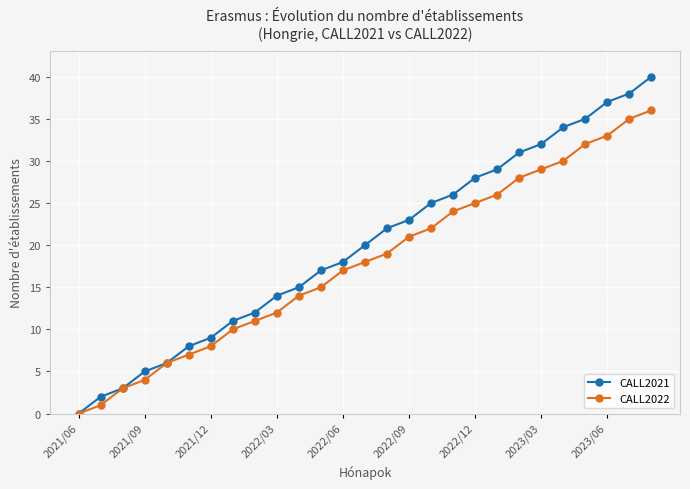

Rank the series by their maximum value, from lowest to highest.

CALL2022, CALL2021